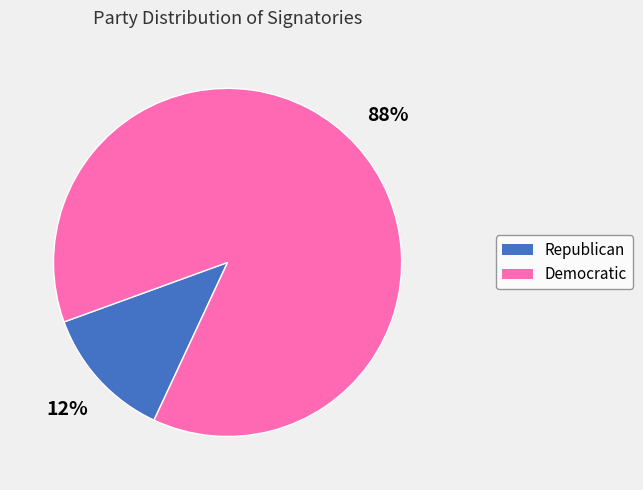

Which slice is the largest?

Democratic